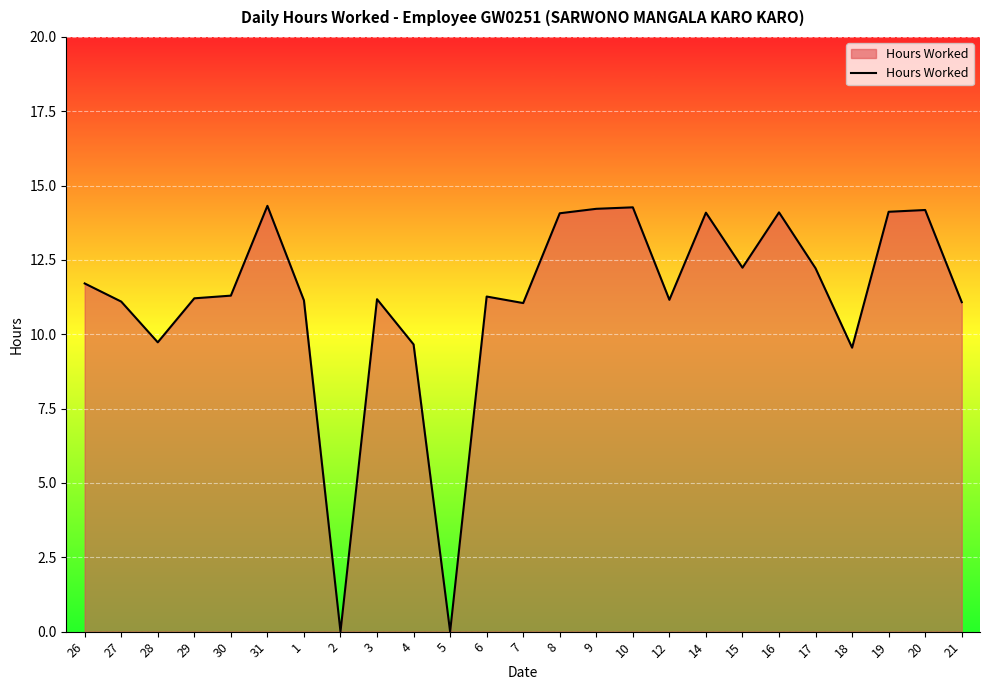

Approximately how many times larger is the value at 4 compared to 6?

0.9